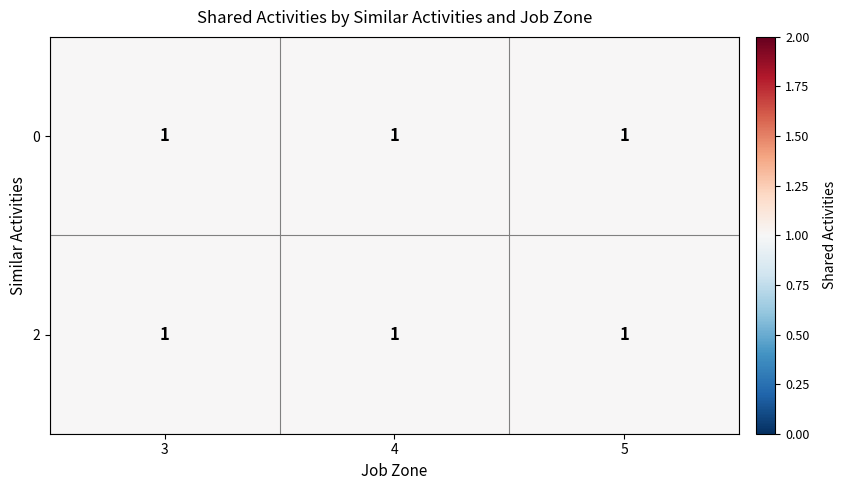

At how many categories does at least one series exceed 0?

3